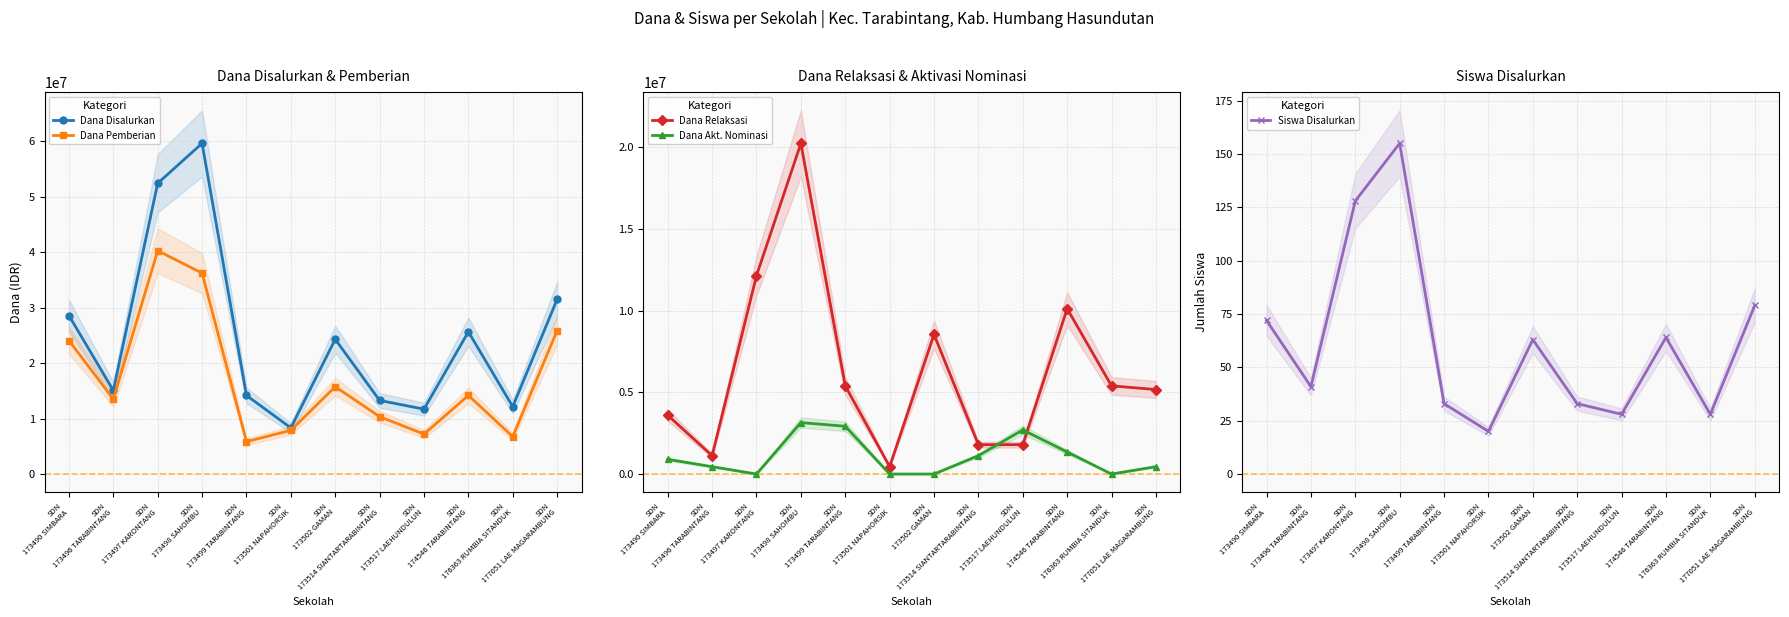

At which category does Siswa Disalurkan reach its first local peak?

SDN
173498 SAHOMBU